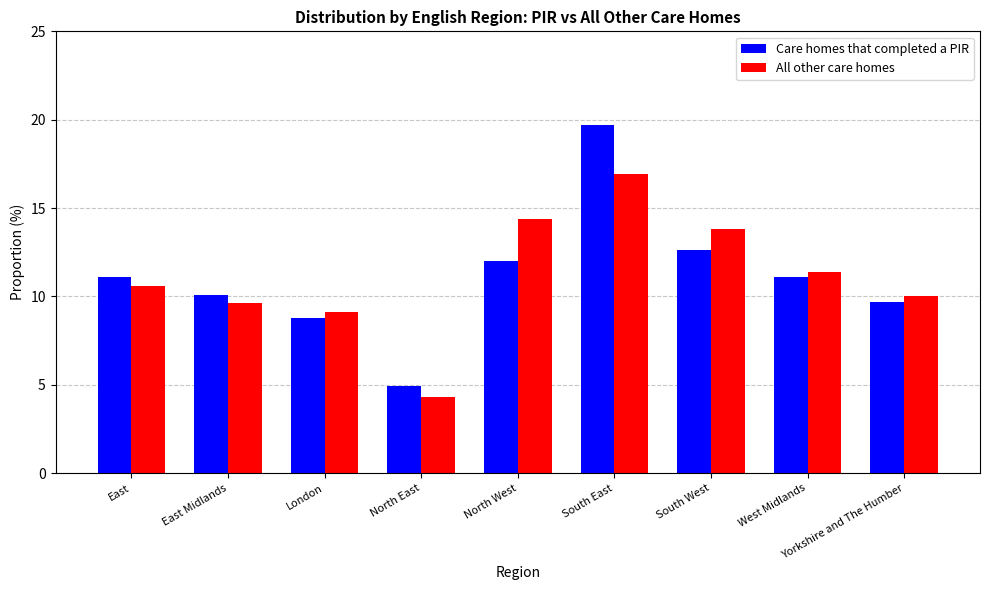

What is the label of the 2nd bar from the right?

West Midlands